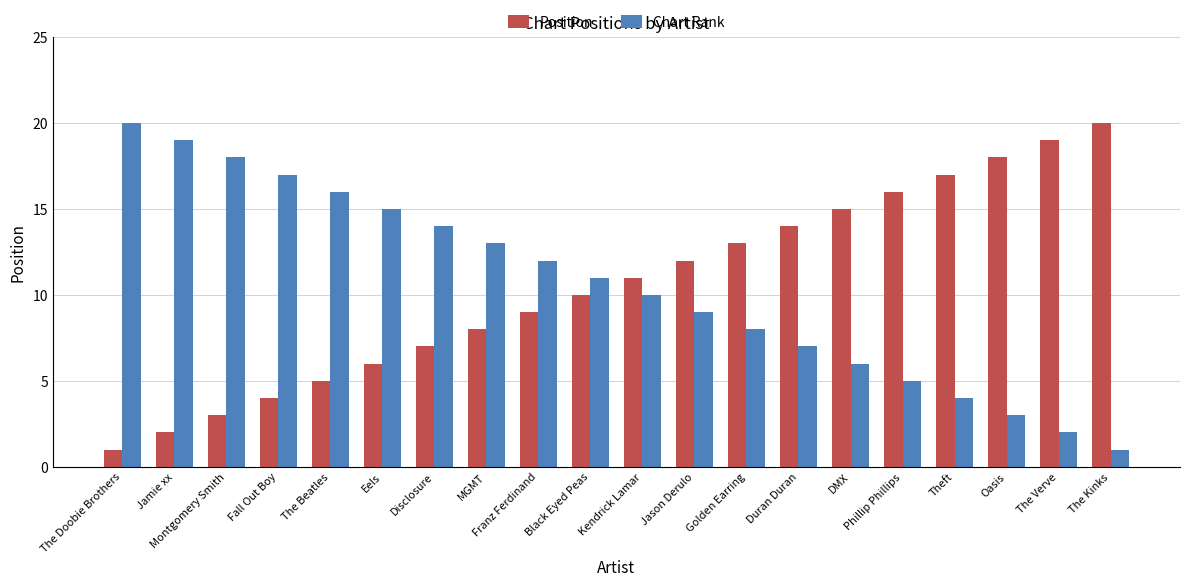

What is the approximate value of Chart Rank at Kendrick Lamar, to the nearest 10?

10